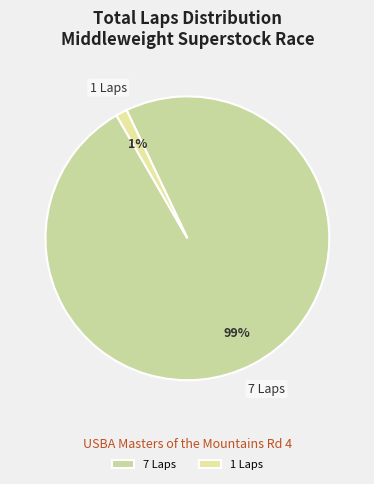

Does any single category account for the majority?

Yes